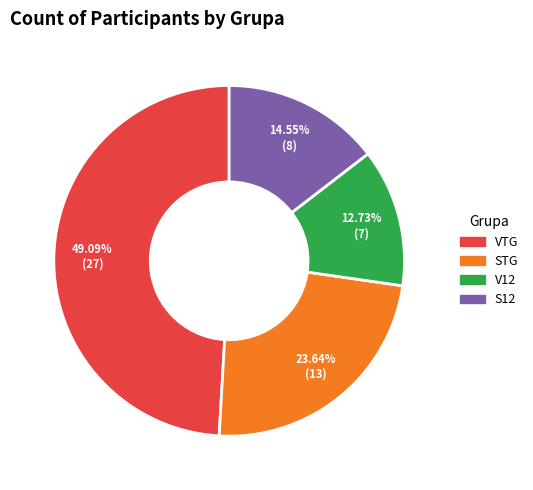

Between STG and S12, which is larger?

STG